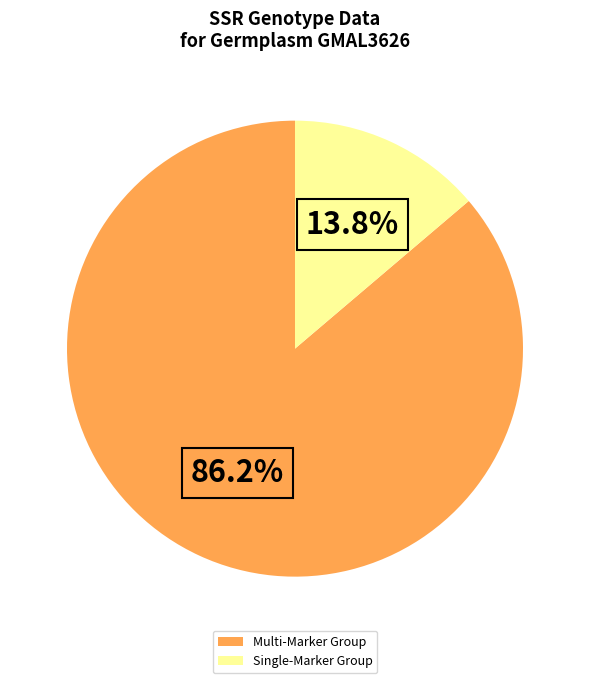

Combined, do Single-Marker Group and Multi-Marker Group account for over 50%?

Yes